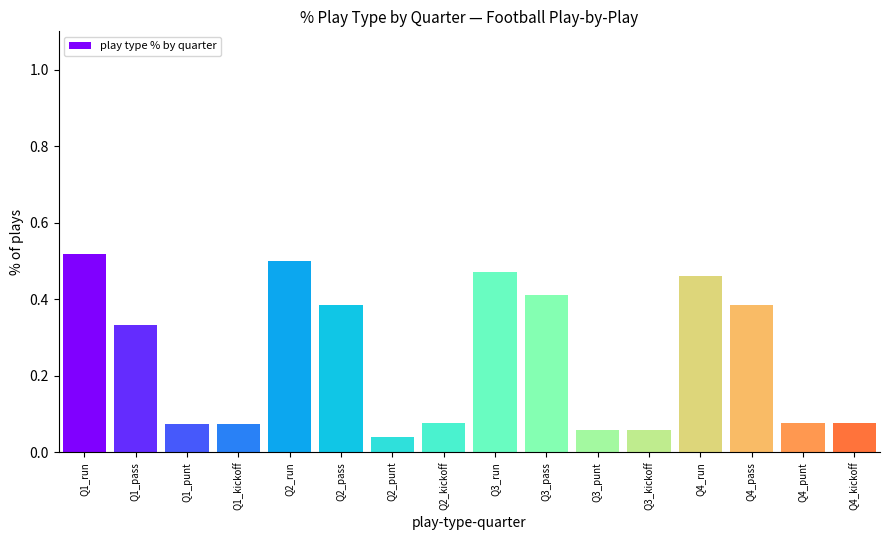

What is the label of the 3rd bar from the right?

Q4_pass